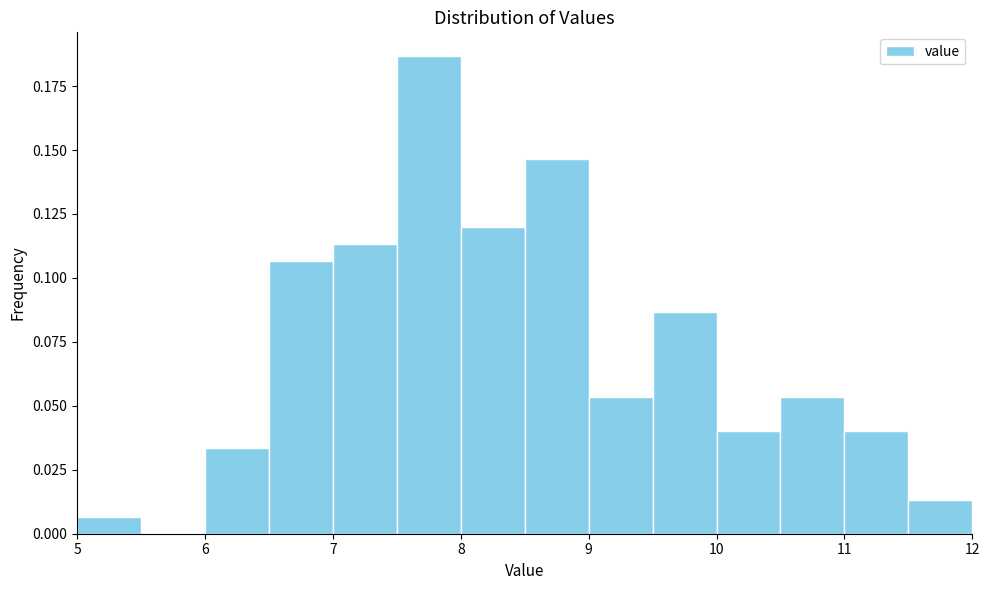

Reading left to right, transcribe this chart: for each bar, give the range it covers on the x-axis and its height. The values are not printed on the chart, so give them approximately, as read against the axis.

5.0 to 5.5: 0.005
5.5 to 6.0: 0
6.0 to 6.5: 0.035
6.5 to 7.0: 0.105
7.0 to 7.5: 0.115
7.5 to 8.0: 0.185
8.0 to 8.5: 0.120
8.5 to 9.0: 0.145
9.0 to 9.5: 0.055
9.5 to 10.0: 0.085
10.0 to 10.5: 0.040
10.5 to 11.0: 0.055
11.0 to 11.5: 0.040
11.5 to 12.0: 0.015